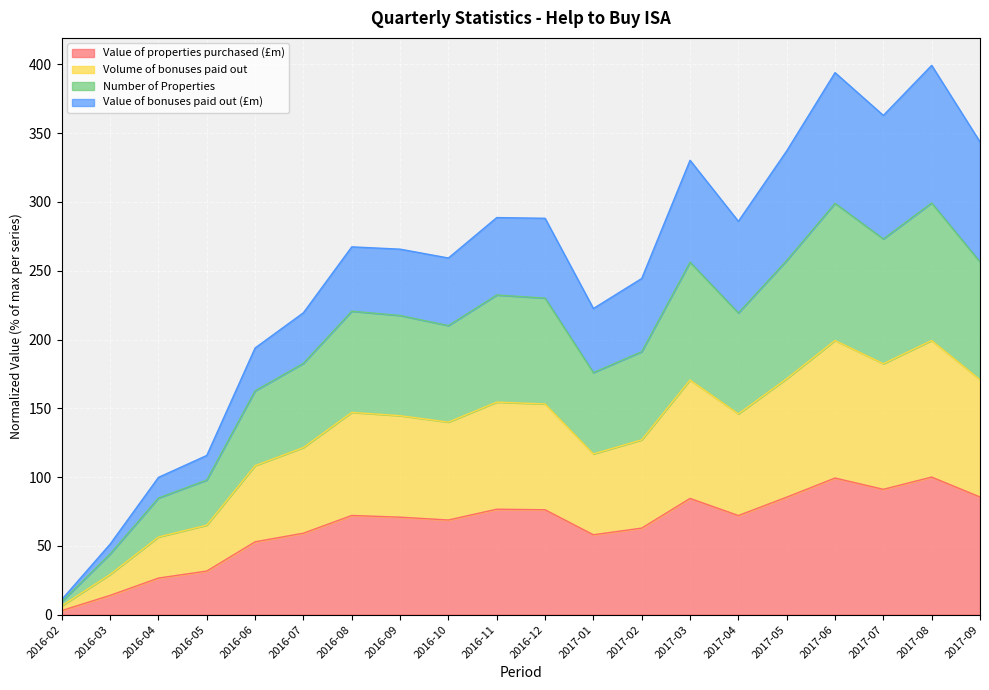

What is the highest value of the Value of properties purchased (£m) series?

100.0